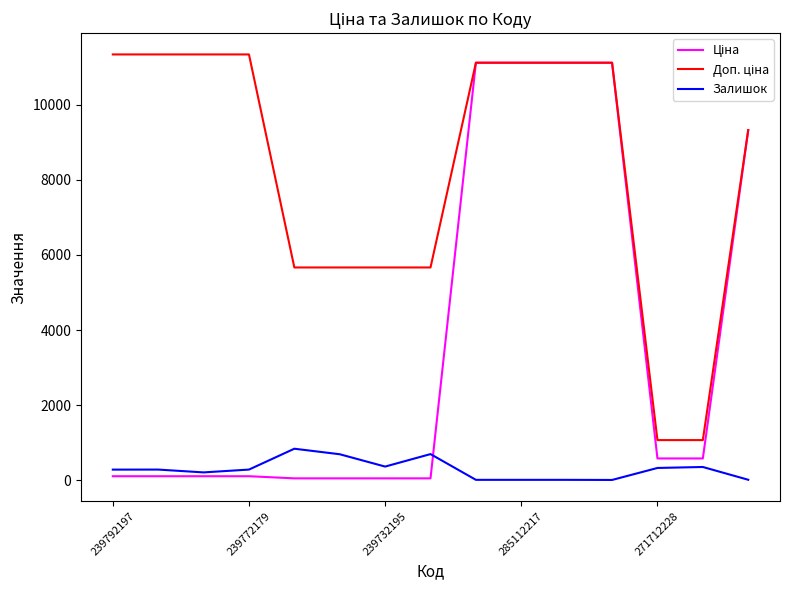

What is the maximum value shown in the chart?

11334.0